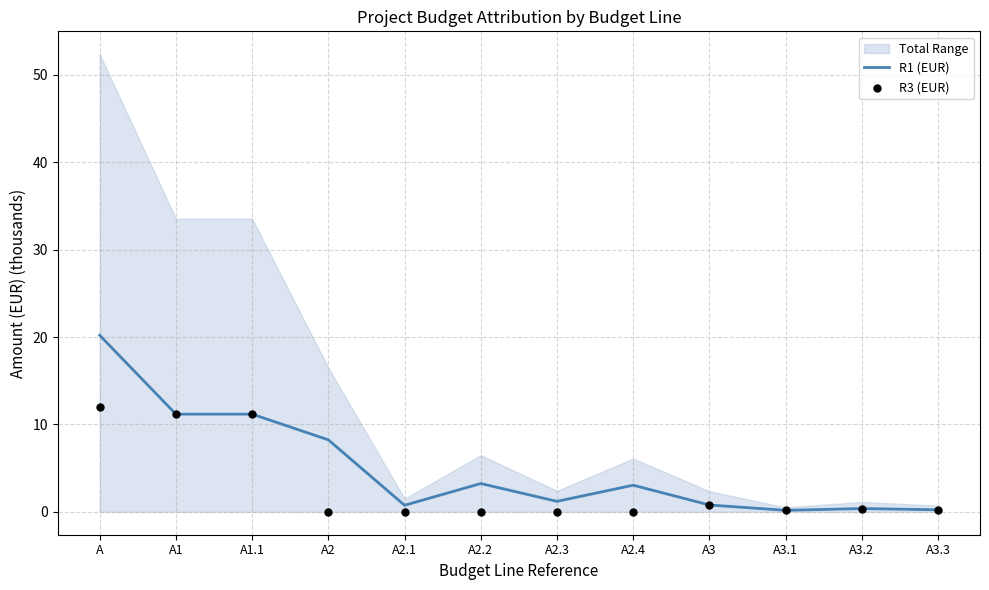

Is the value of R3 (EUR) at A3.2 greater than the value of R1 (EUR) at A2?

No